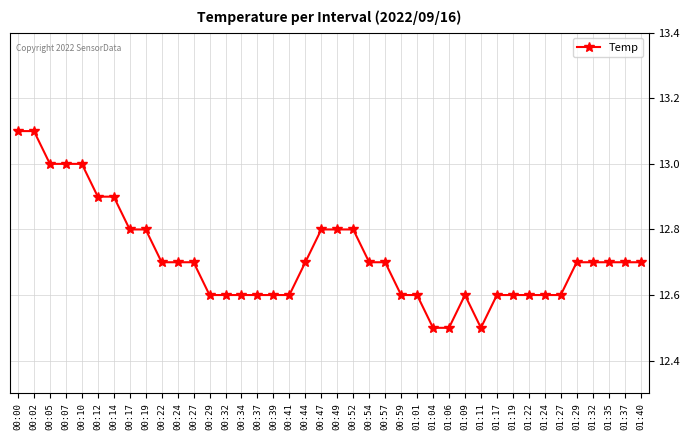

What is the maximum value shown in the chart?

13.1